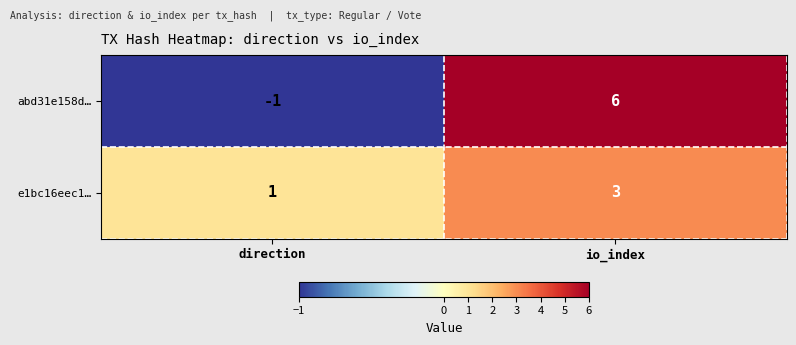

What is the maximum value for abd31e158d…?

6